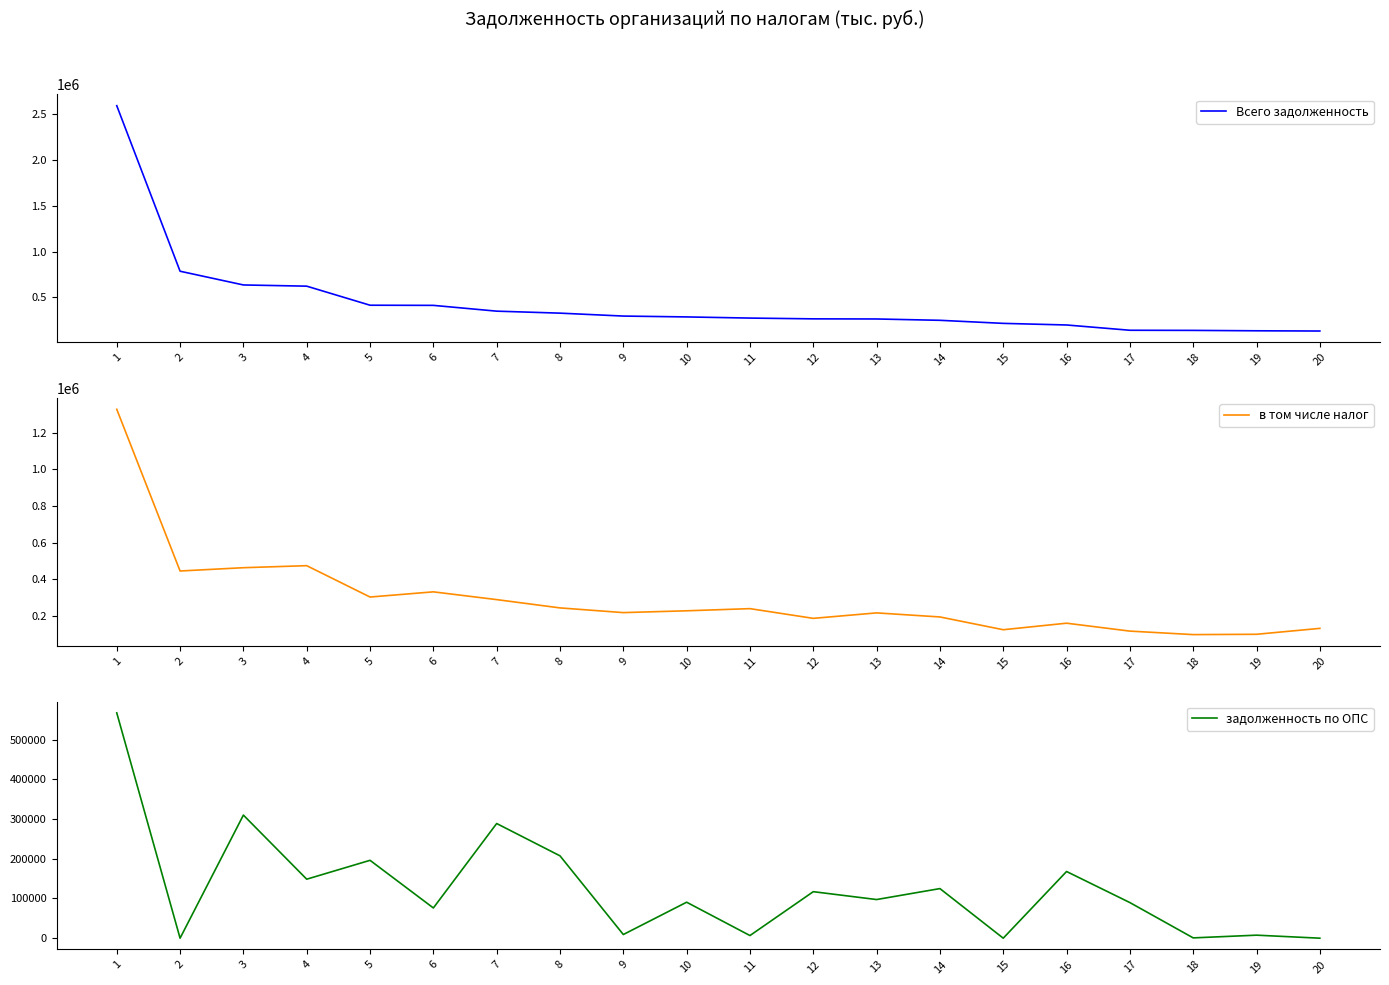

Which label corresponds to the smallest value in the chart?

2